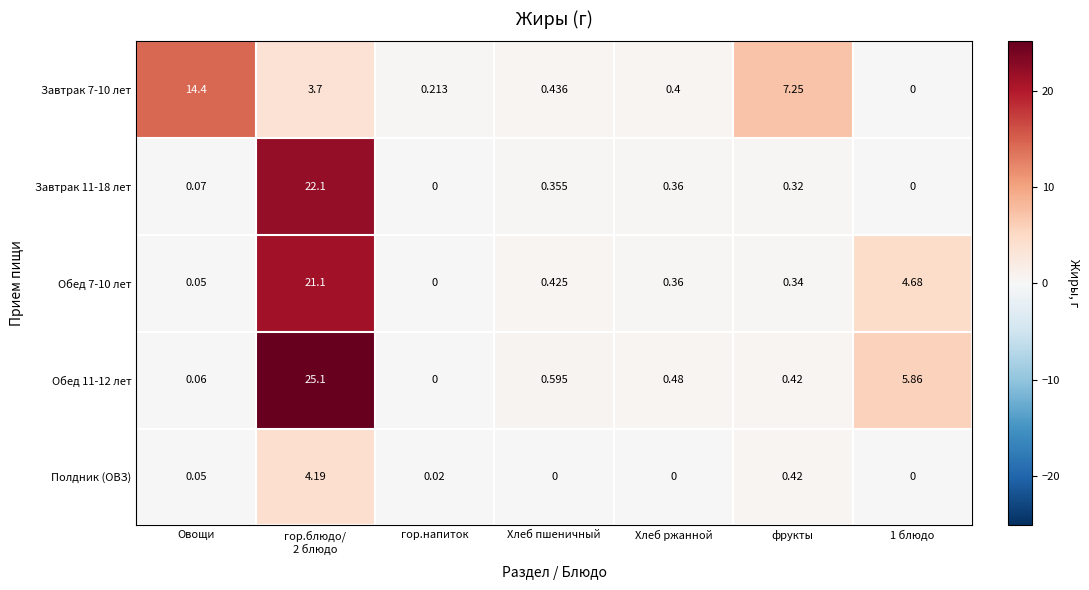

How many series are shown in this chart?

5